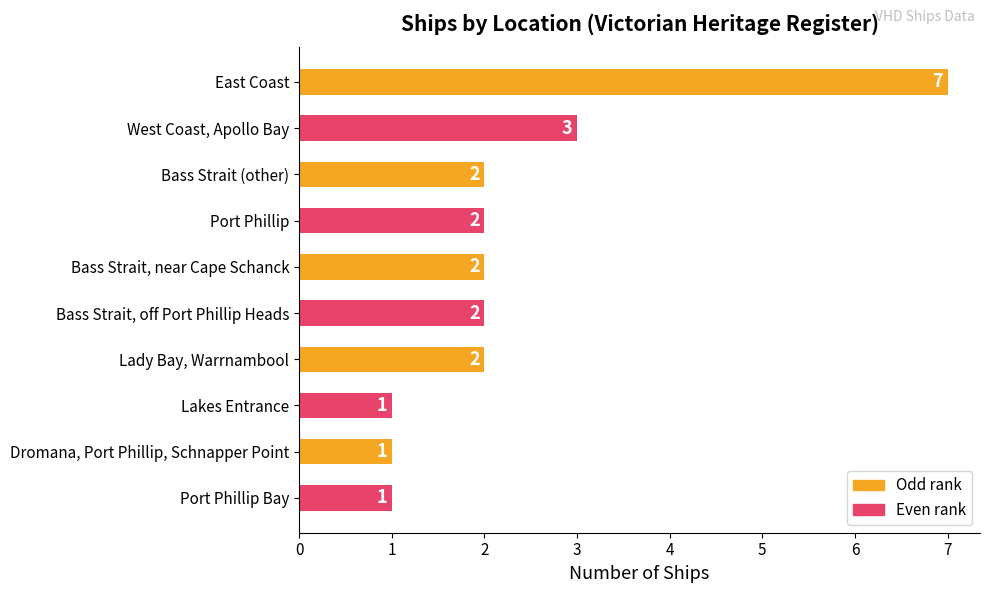

What is the ratio of the value at East Coast to the value at Bass Strait, near Cape Schanck?

3.5